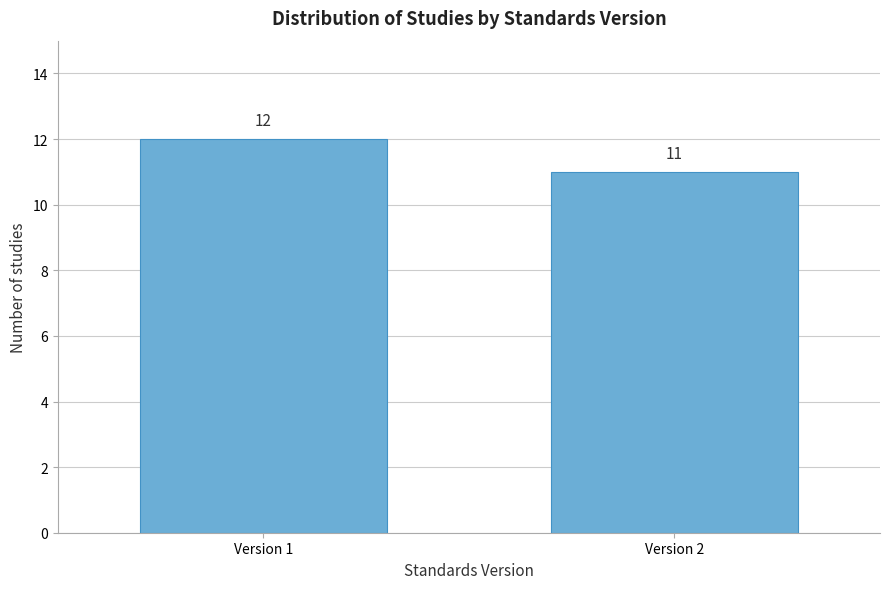

Reading left to right, list all the values displayed in this chart.

12	11